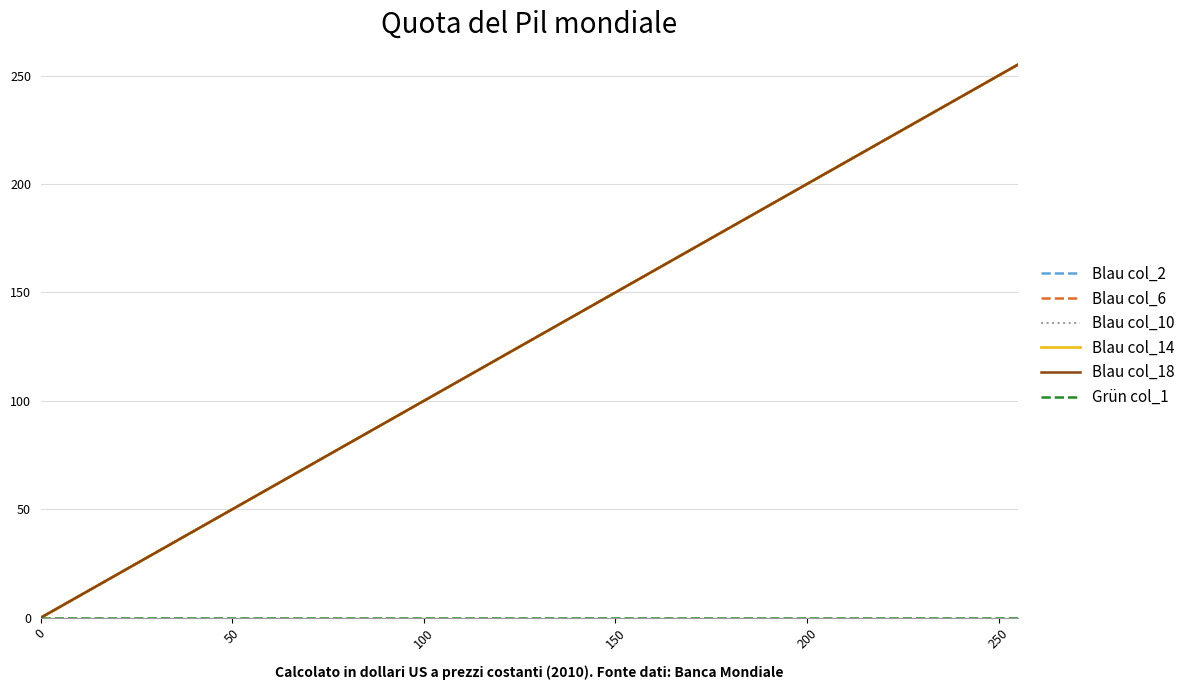

Does the chart have visible grid lines?

Yes